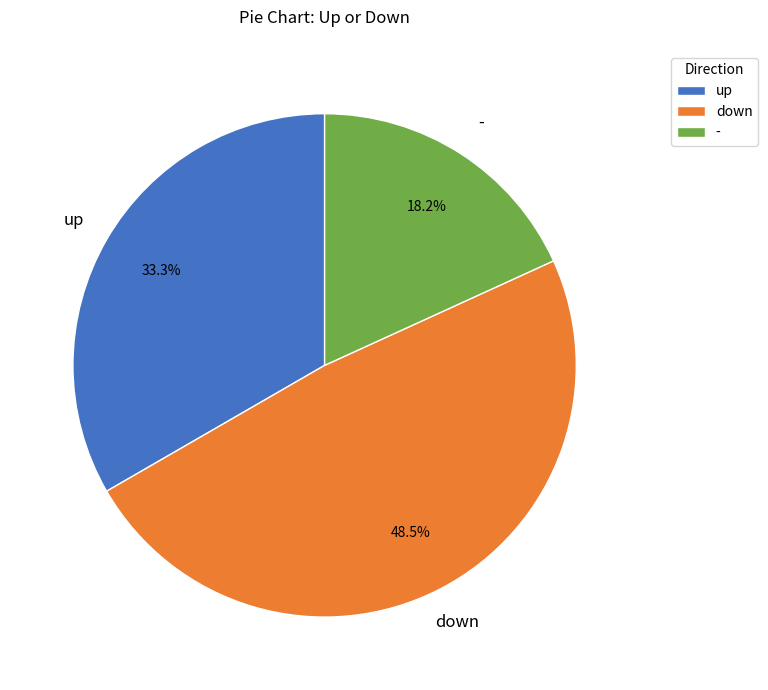

What percentage do up and - together represent?

51.5%